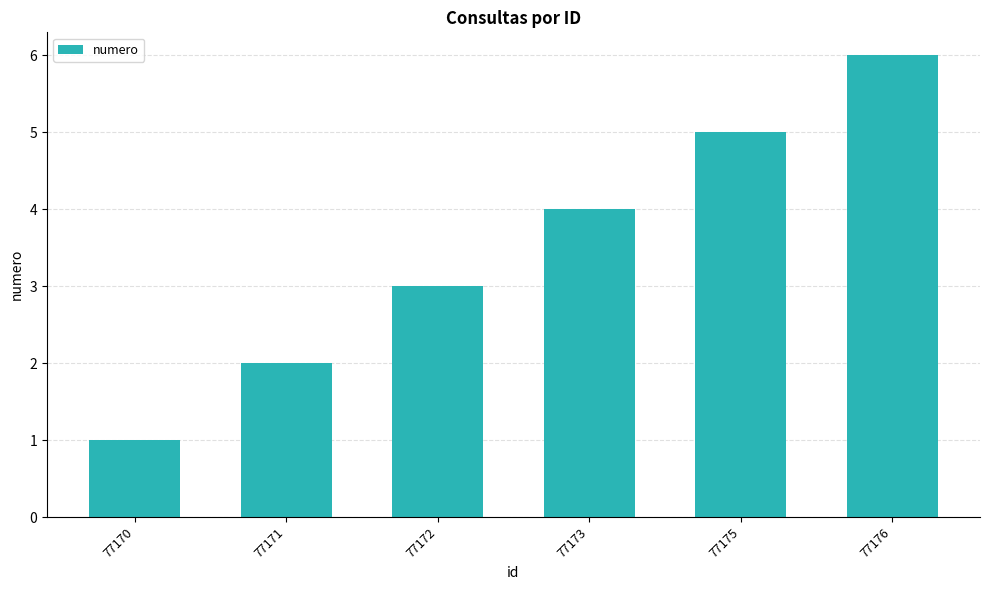

Reading left to right, transcribe all the data shown in this chart.

77170=1	77171=2	77172=3	77173=4	77175=5	77176=6